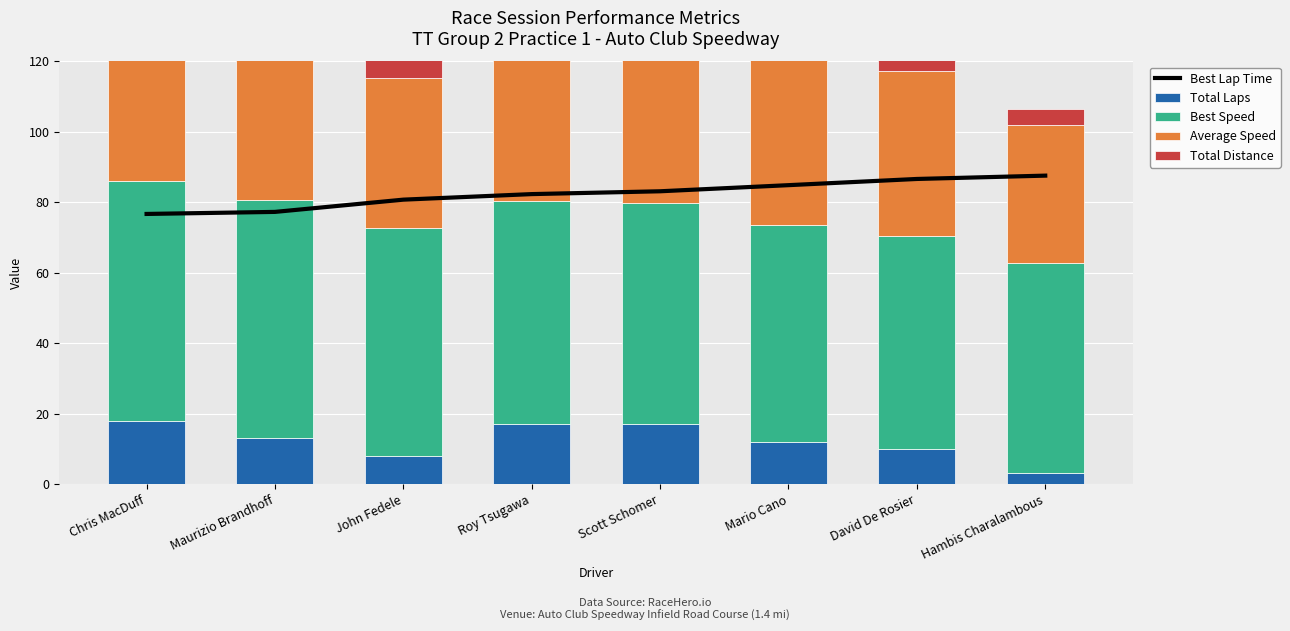

Which label corresponds to the smallest value in the chart?

Hambis Charalambous